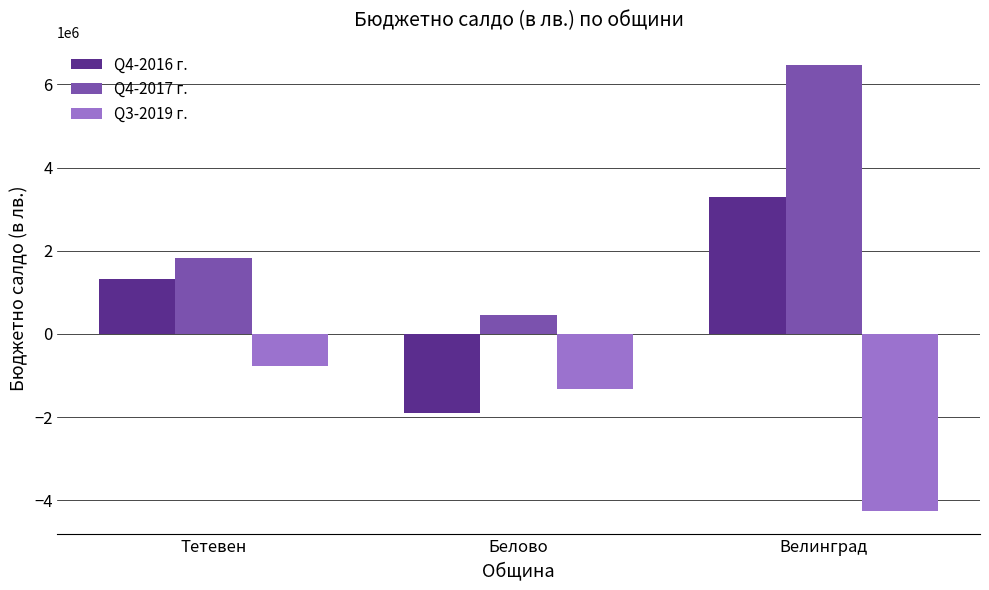

Which label corresponds to the largest value in the chart?

Велинград